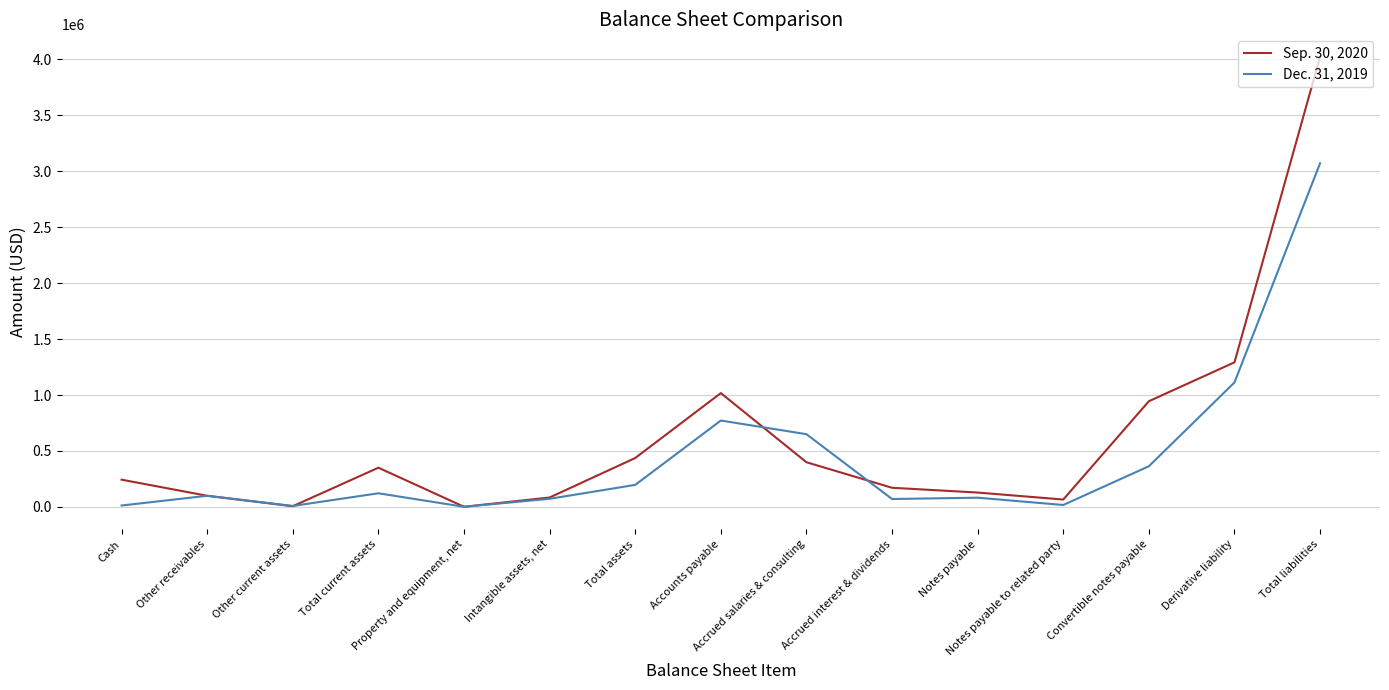

What is the maximum value shown in the chart?

4020031